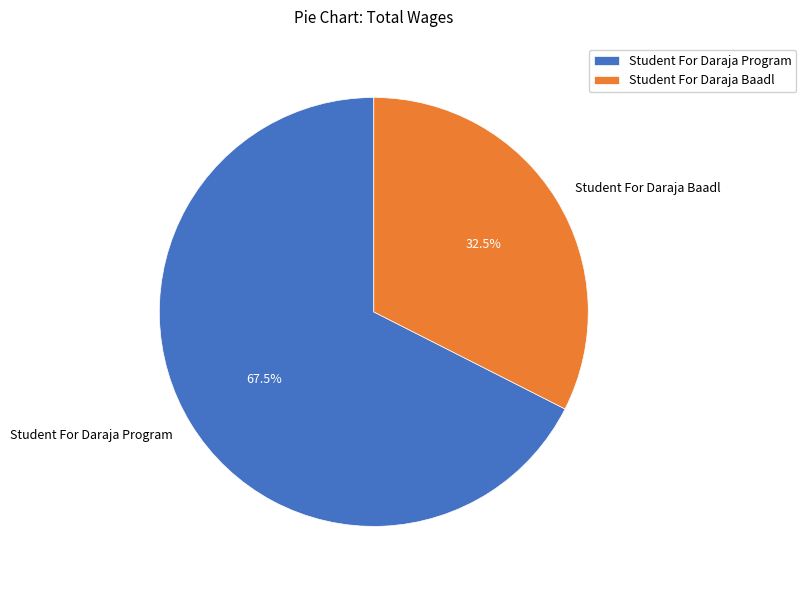

How many slices are in this pie chart?

2